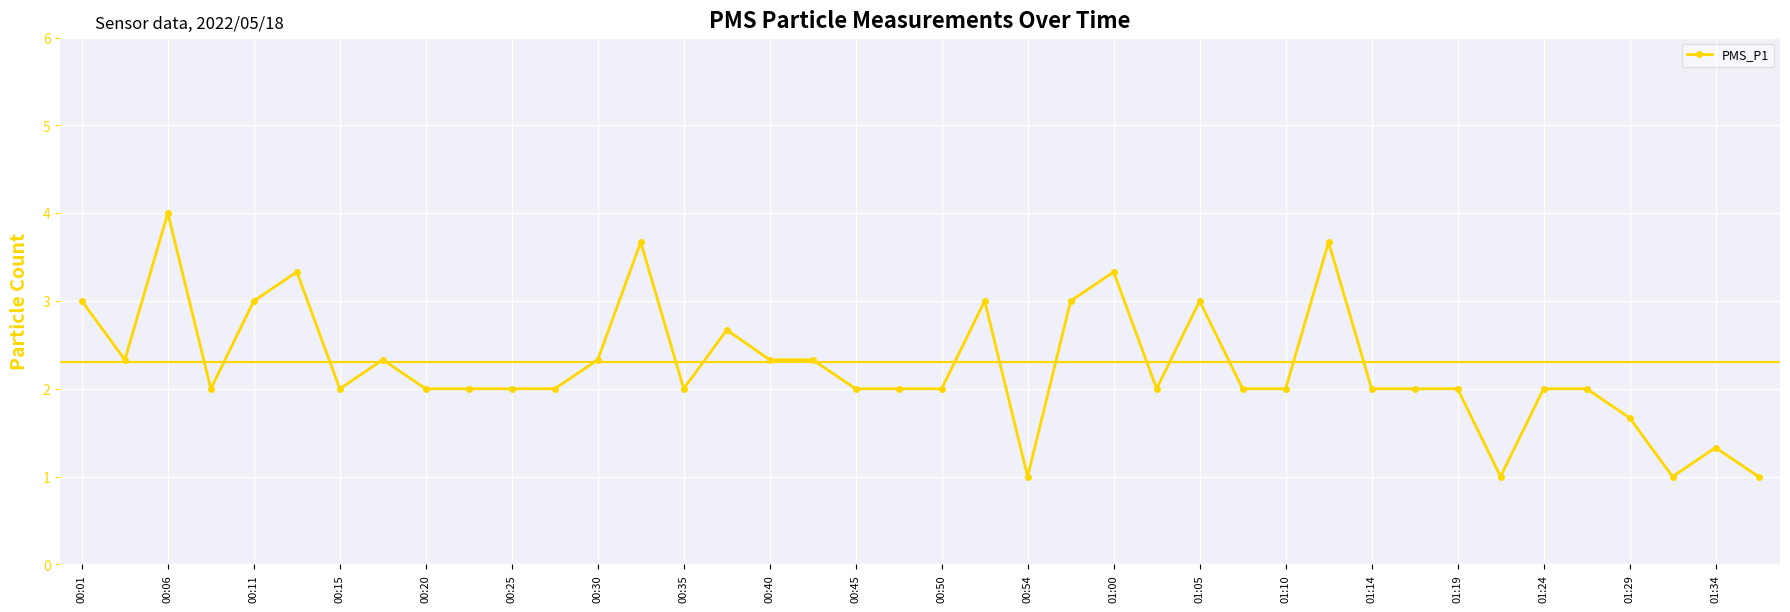

What is the greatest value displayed?

4.0